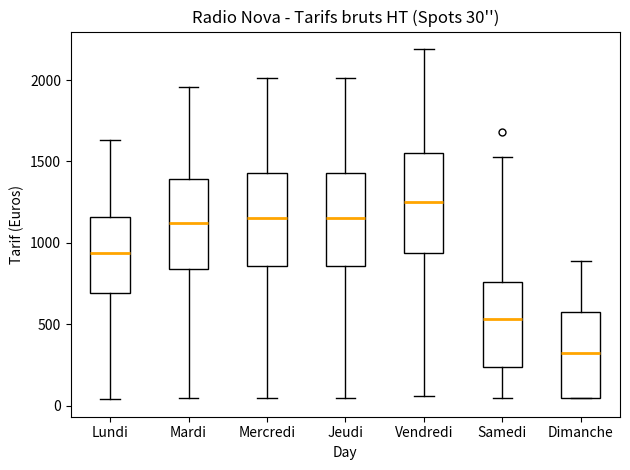

Which box's median line is the highest?

Vendredi